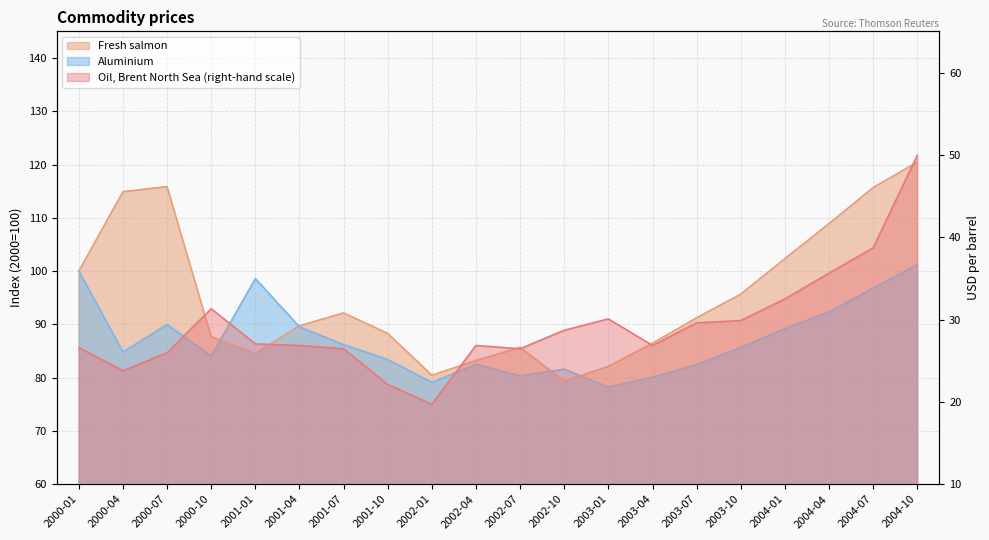

Between 2000-04 and 2001-10, which is larger?

2000-04